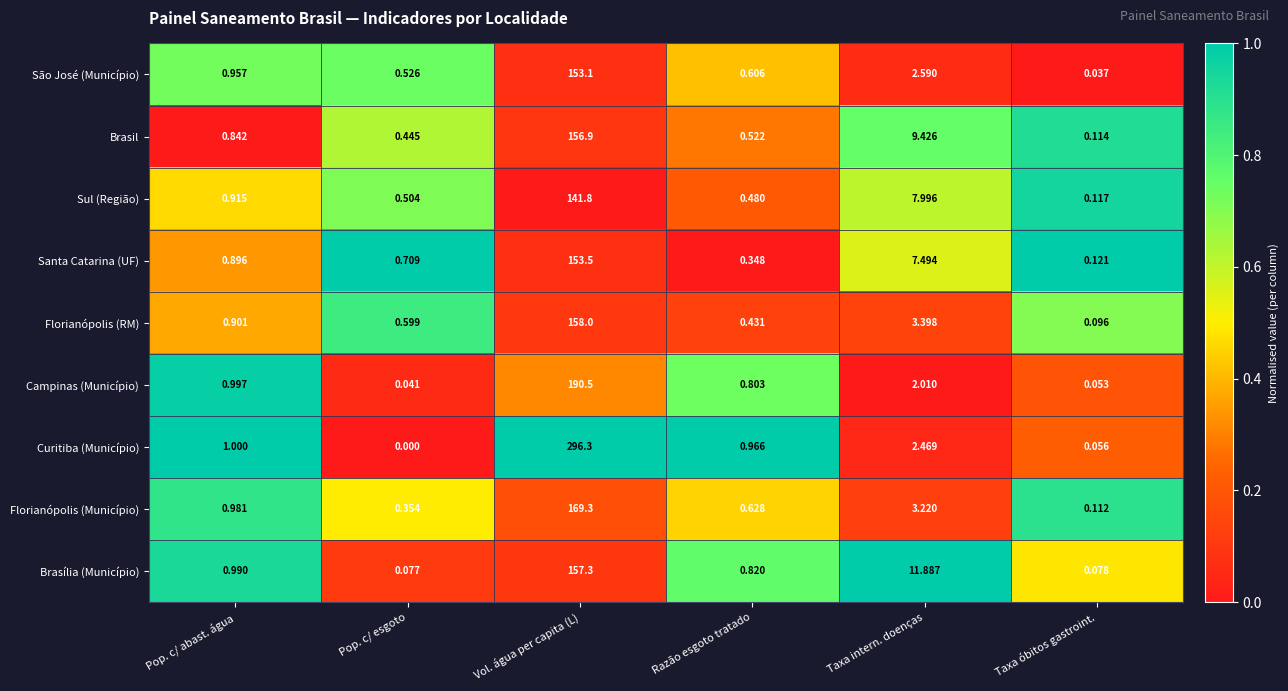

At which label does Curitiba (Município) reach its peak?

Vol. água per capita (L)